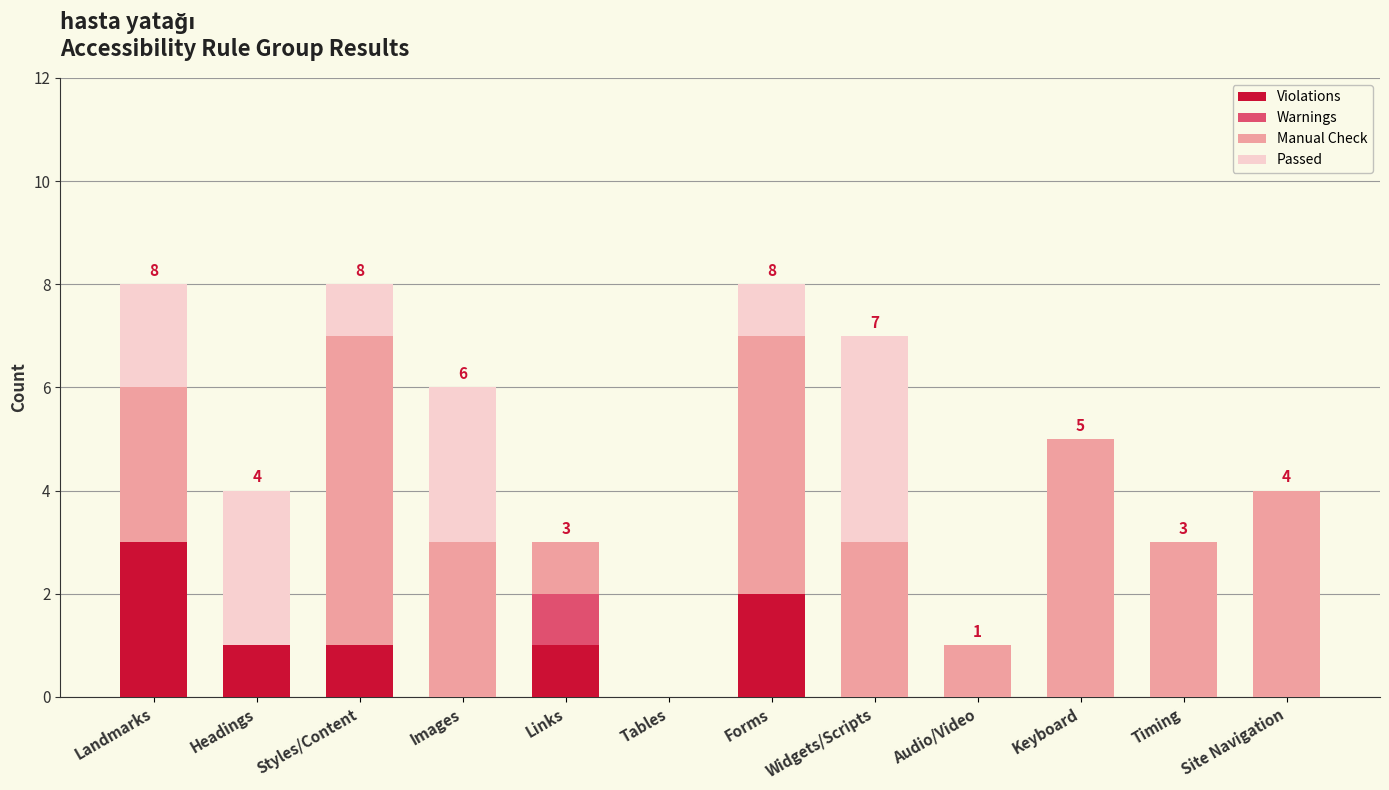

True or false: Violations has a value of 2 at Audio/Video.

False